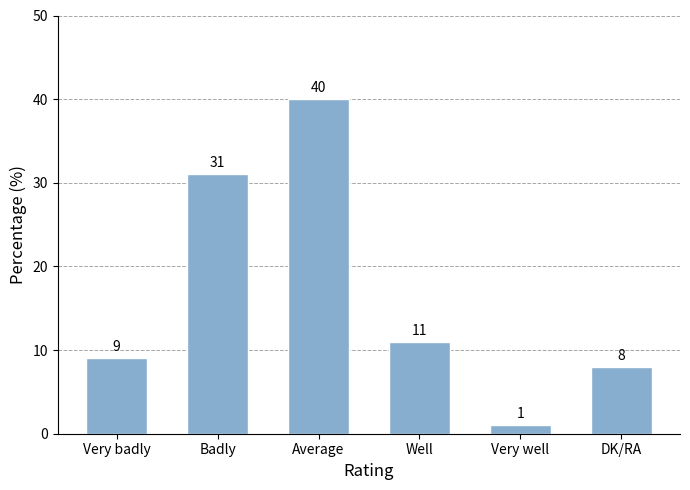

What is the value of the 6th bar from the left?

8